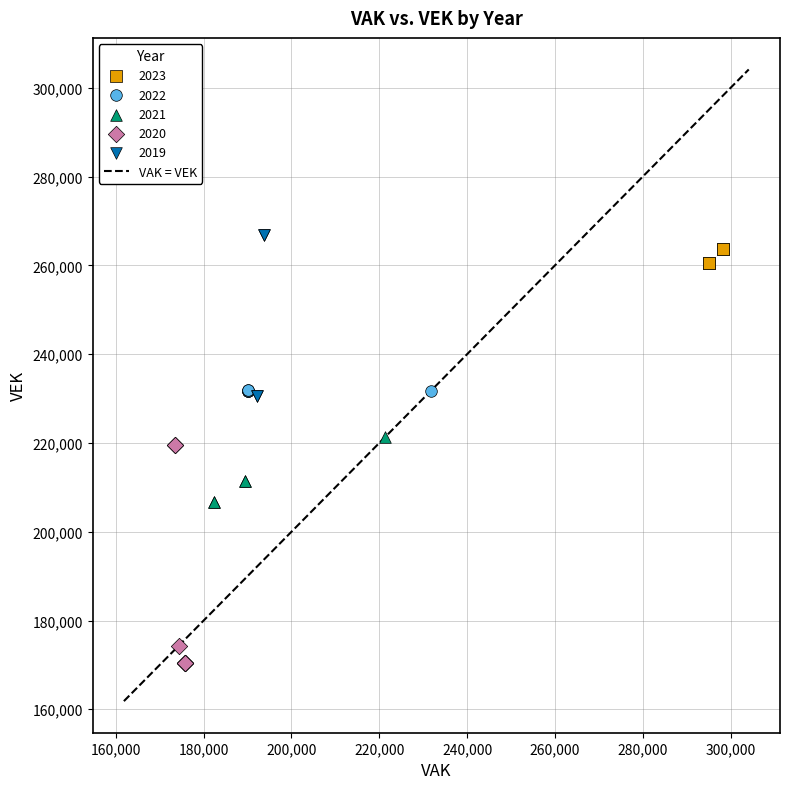

Which series reaches the minimum Y coordinate?

2020